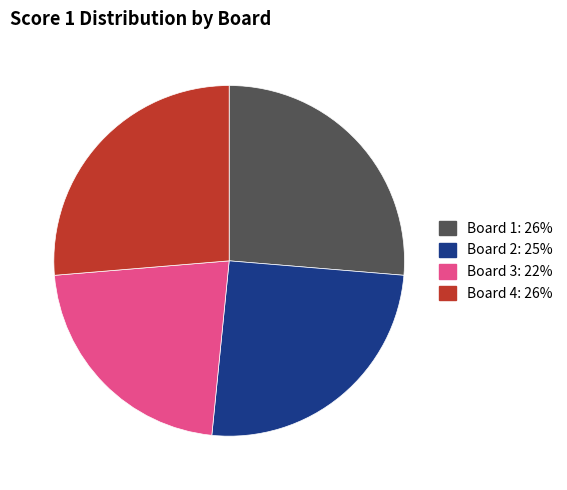

Does Board 1 represent more than half of the total?

No